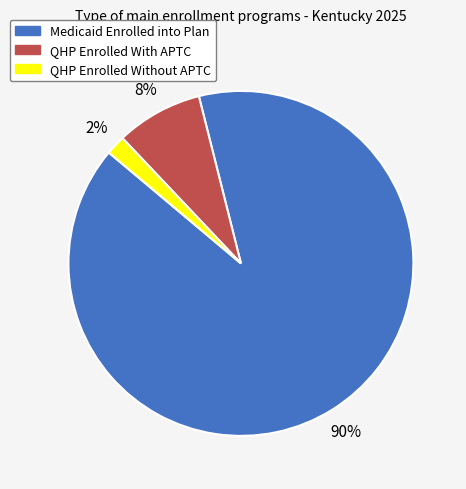

The Medicaid Enrolled into Plan slice represents 83% of the pie. True or false?

False